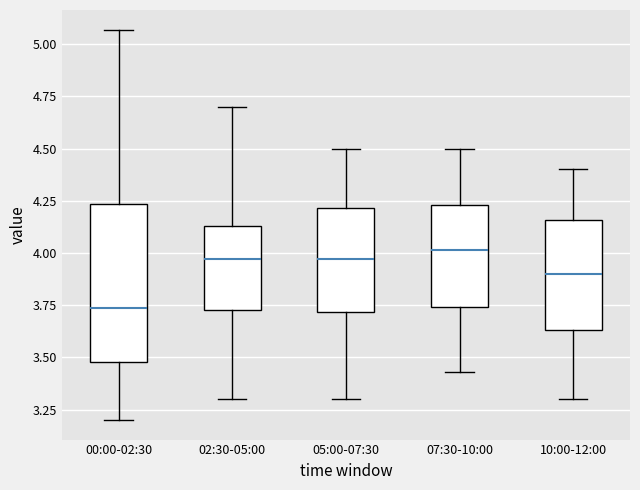

Where is the lower edge of the box for 07:30-10:00 on the y-axis? The values are not printed on the chart, so give them approximately, as read against the axis.

3.75